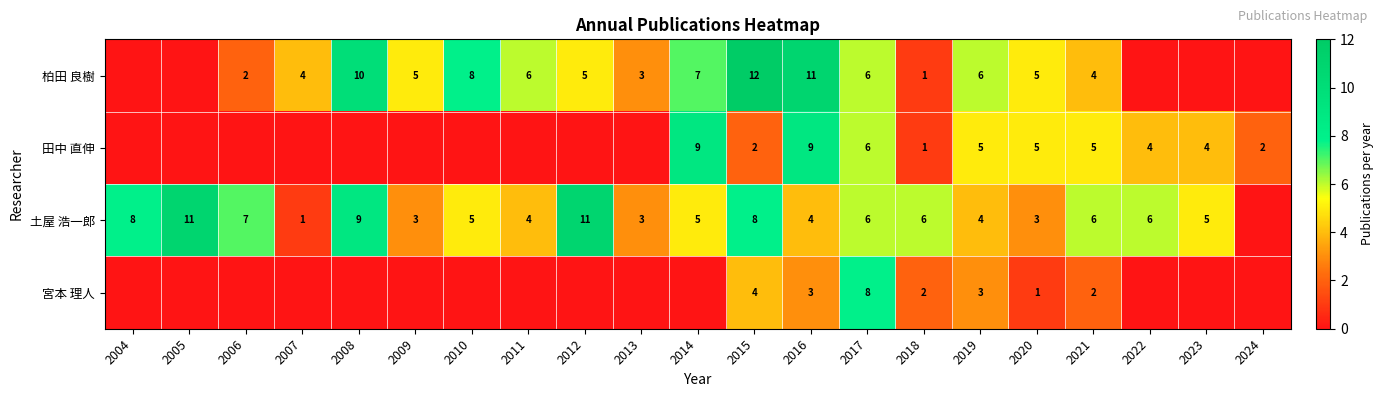

Which category has the lowest value across all series?

2004